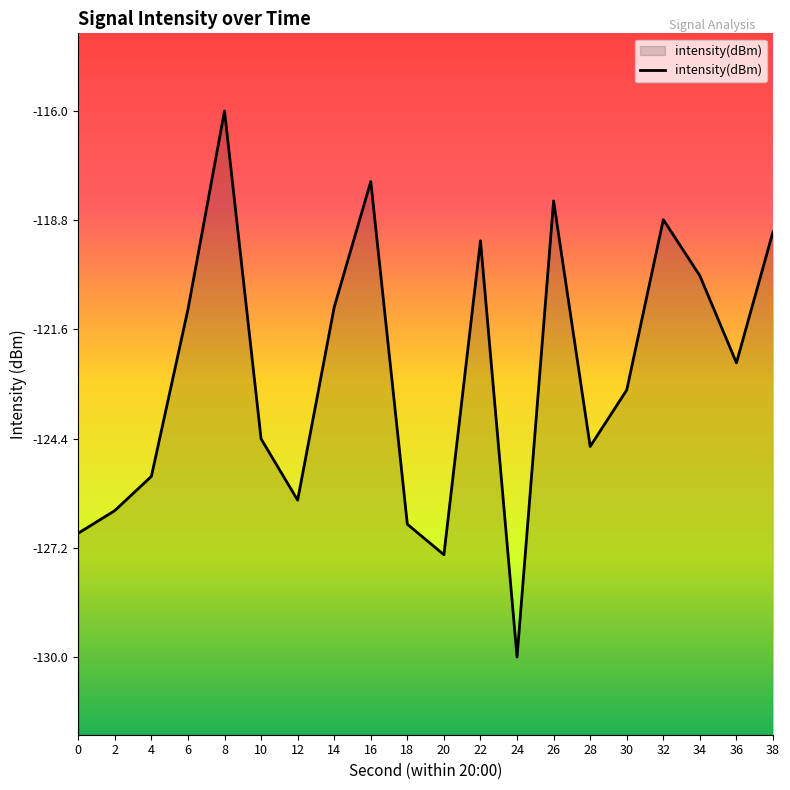

What is the value of the 17th point from the left?

-118.8